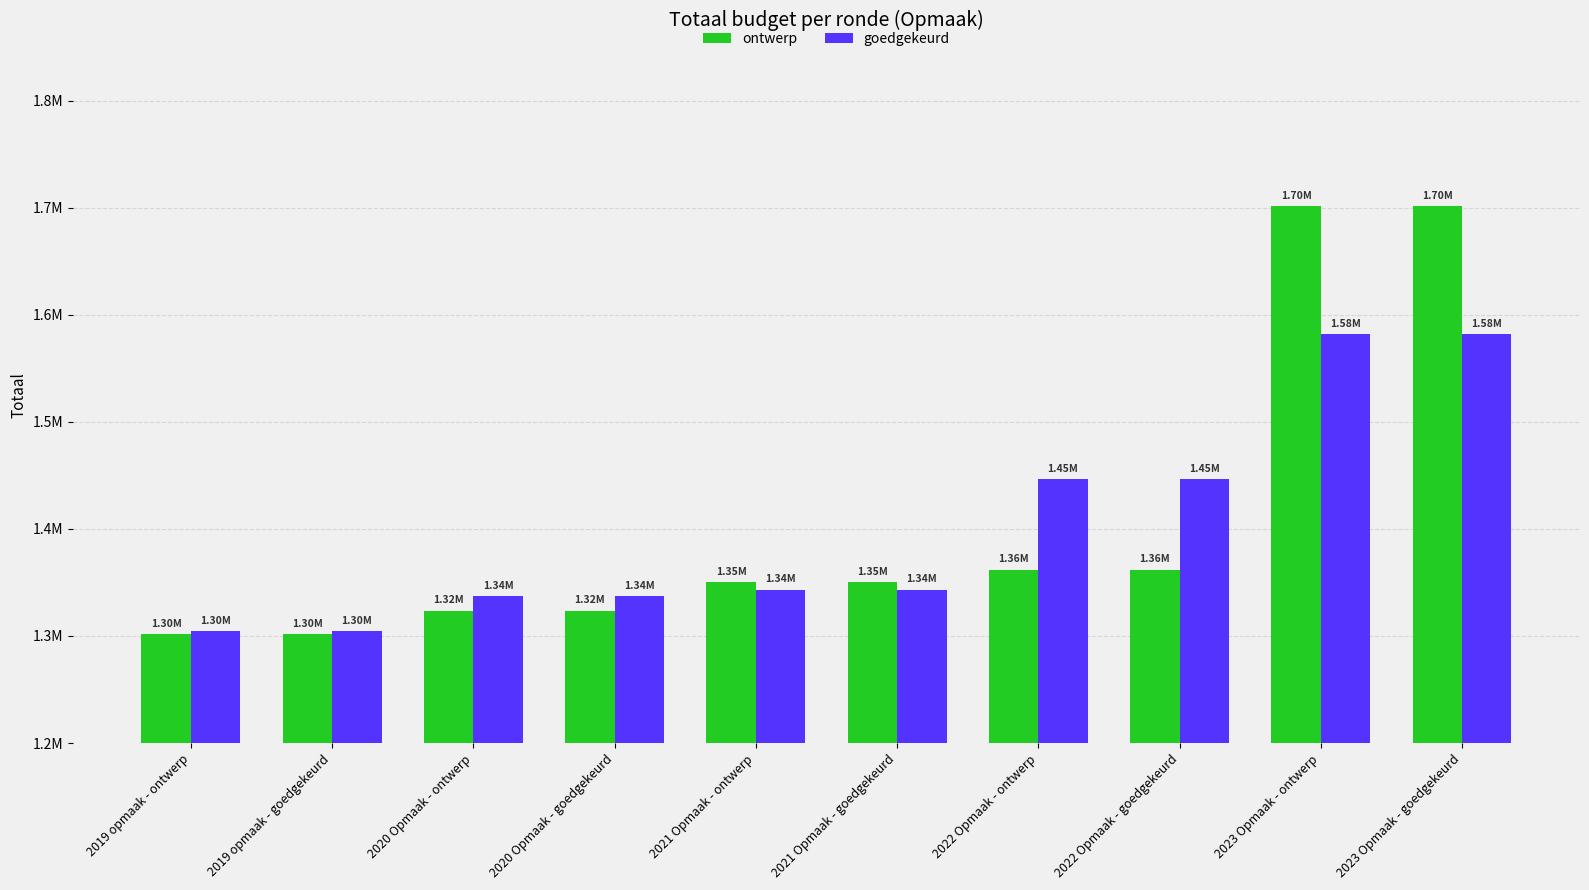

Which series changed the most between 2021 Opmaak - ontwerp and 2022 Opmaak - ontwerp?

goedgekeurd